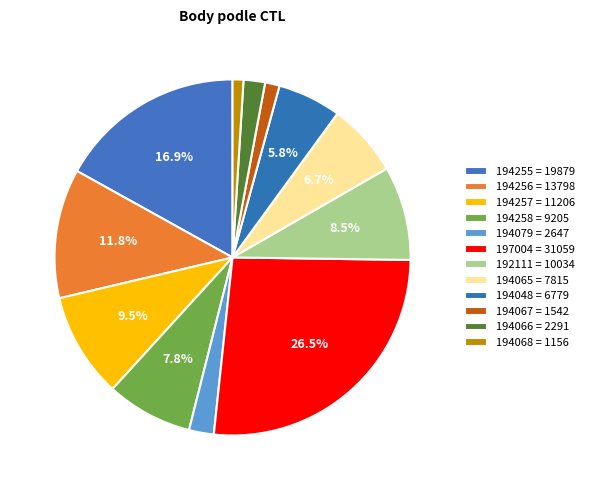

To the nearest percent, what portion does 194079 represent?

2%